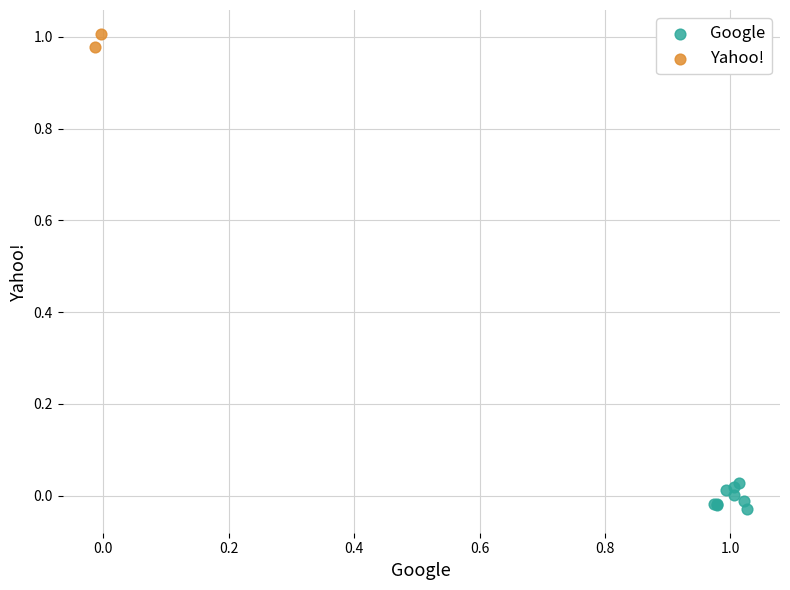

What are all the series names shown in the legend?

Google, Yahoo!